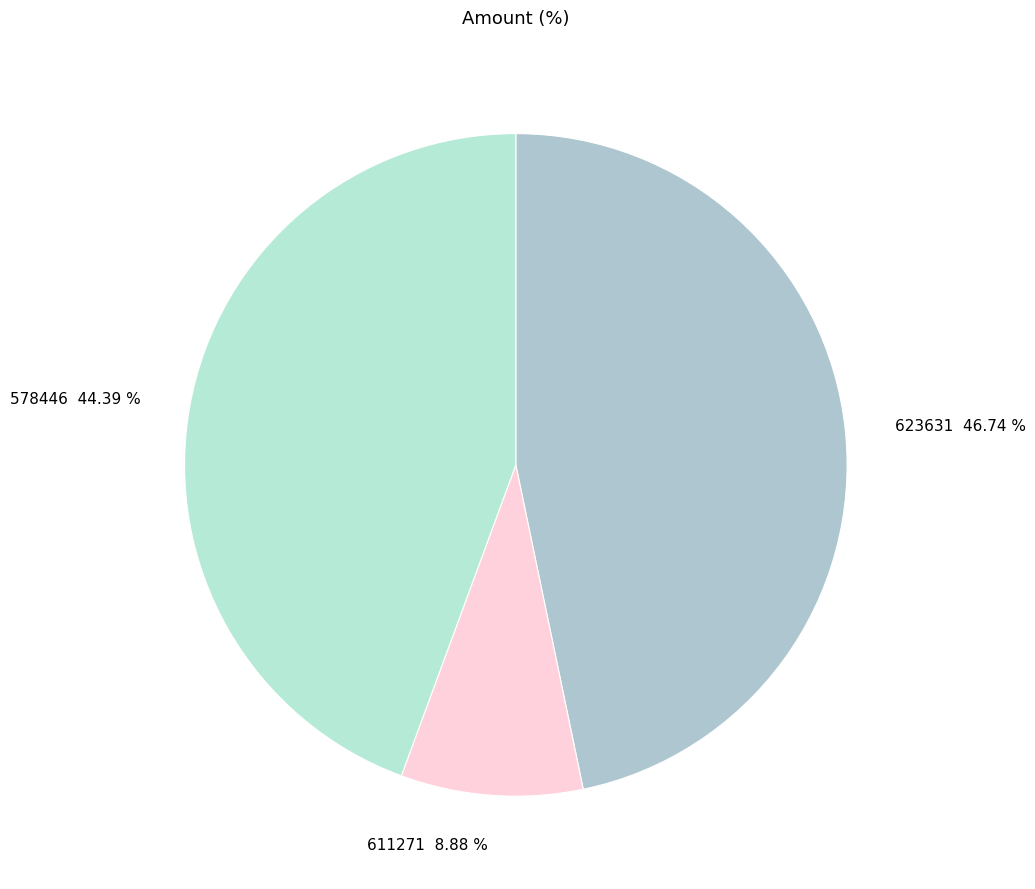

True or false: 623631 accounts for 34% of the total.

False